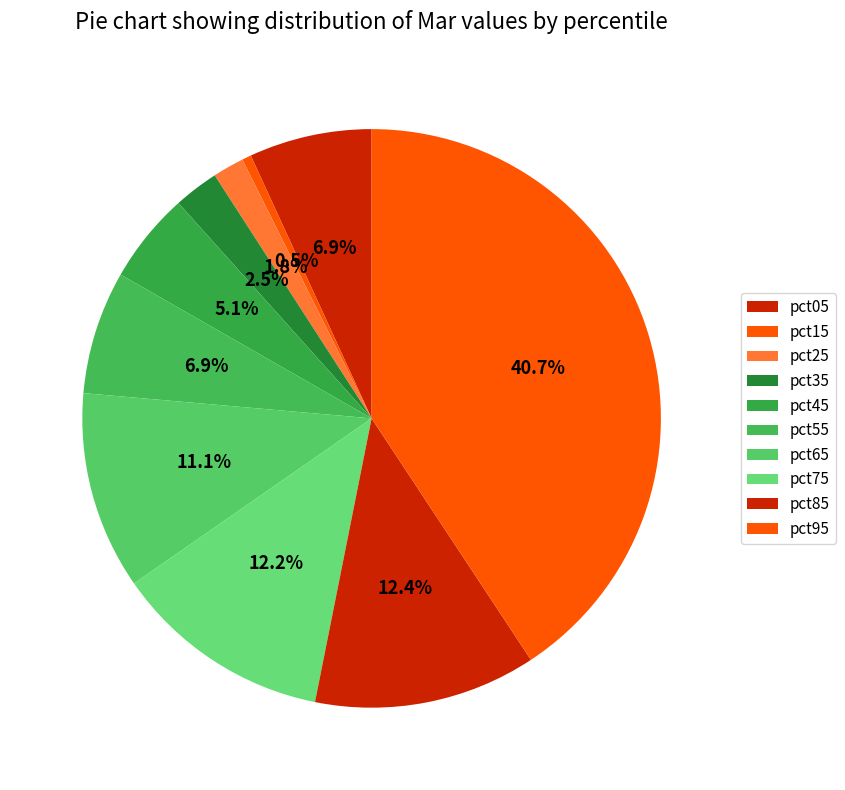

Count the number of slices in the pie.

10